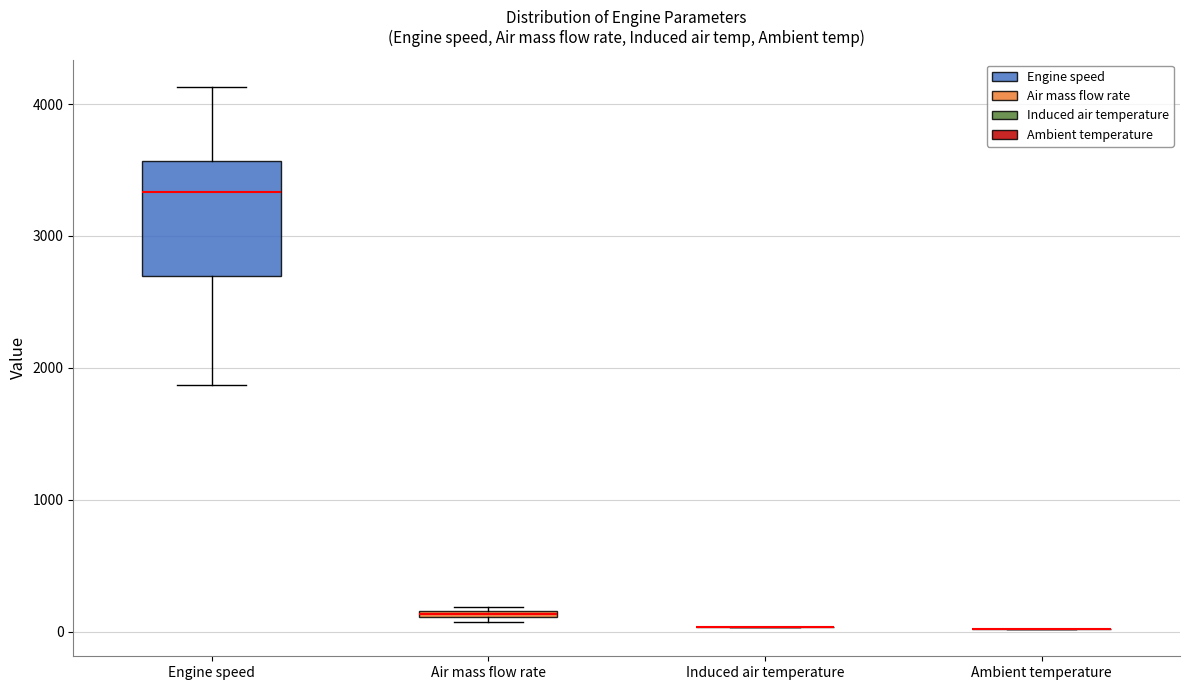

Comparing the boxes themselves (not the whiskers), which one is the tallest?

Engine speed